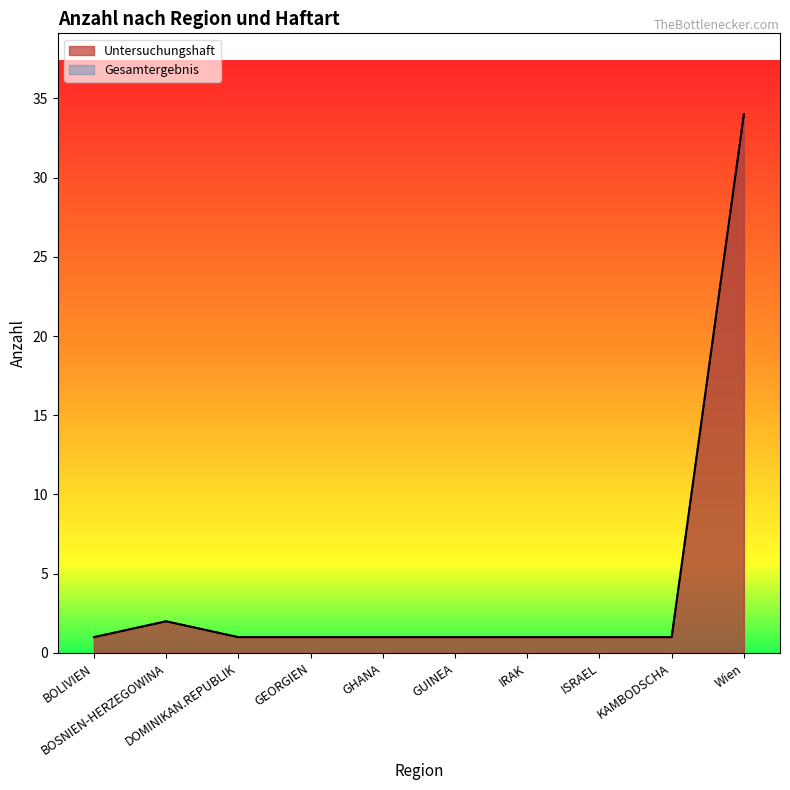

Which category has the lowest value in the Gesamtergebnis series?

BOLIVIEN